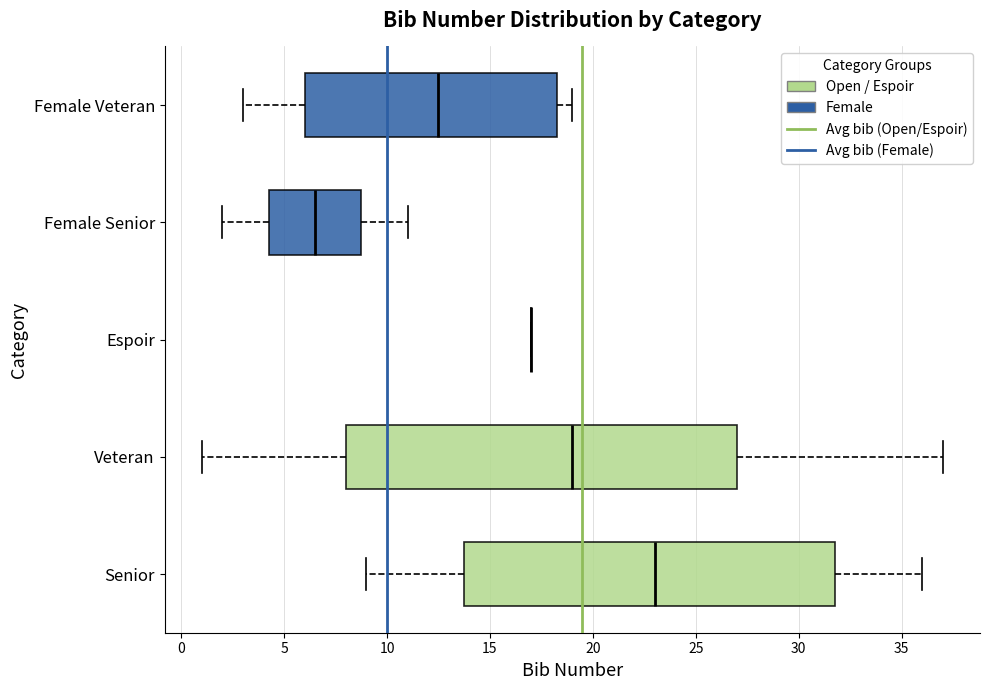

Where does the median line of the box for Female Veteran sit on the x-axis? The values are not printed on the chart, so give them approximately, as read against the axis.

12.5